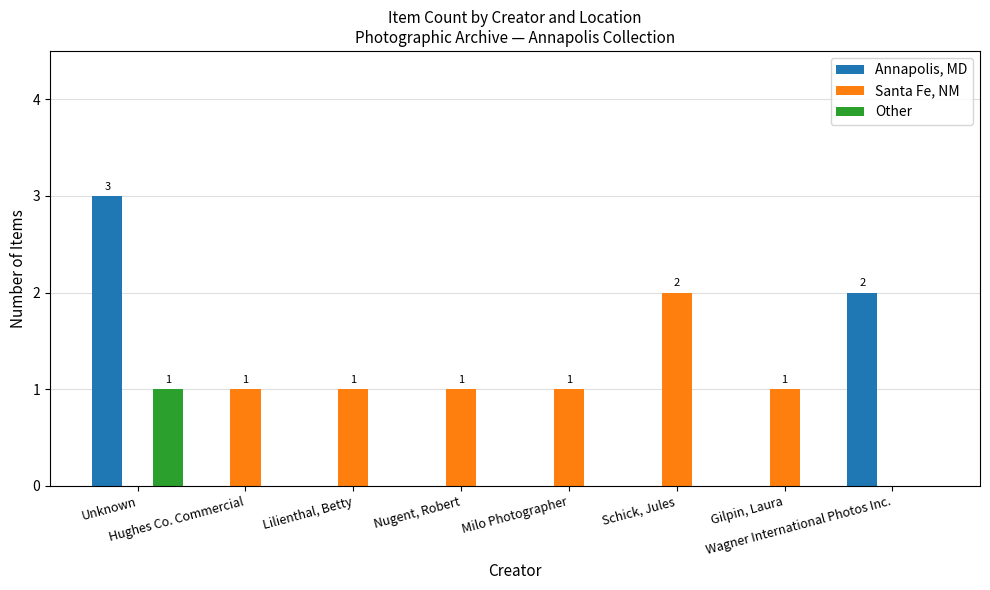

How many distinct data groups are displayed?

3